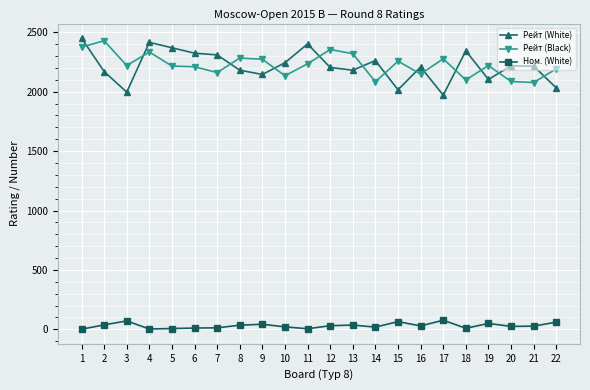

Is the value of Ном. (White) at 17 greater than the value of Рейт (Black) at 4?

No